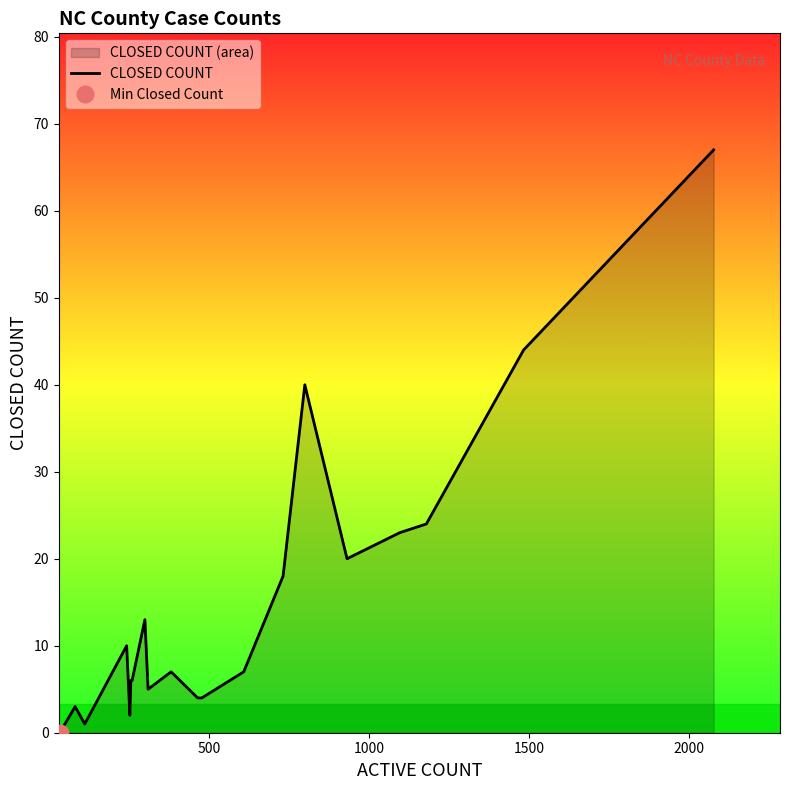

What is the greatest value displayed?

67